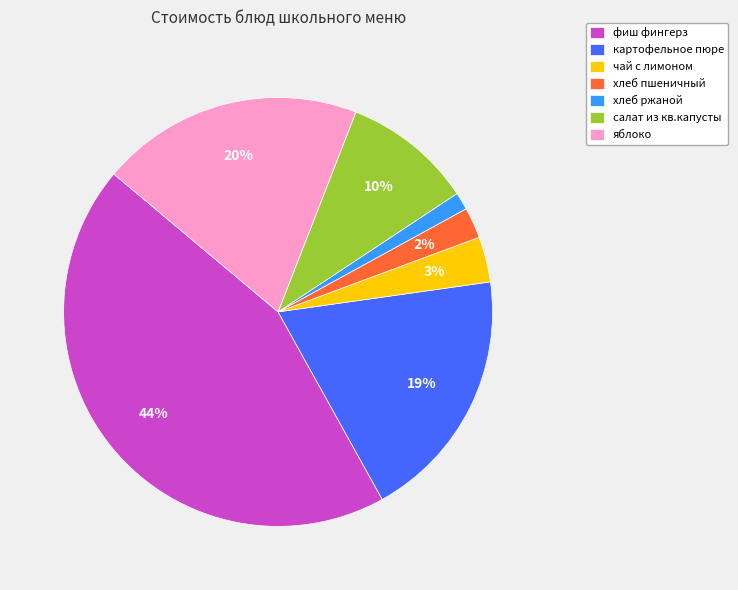

To the nearest percent, what portion does яблоко represent?

20%